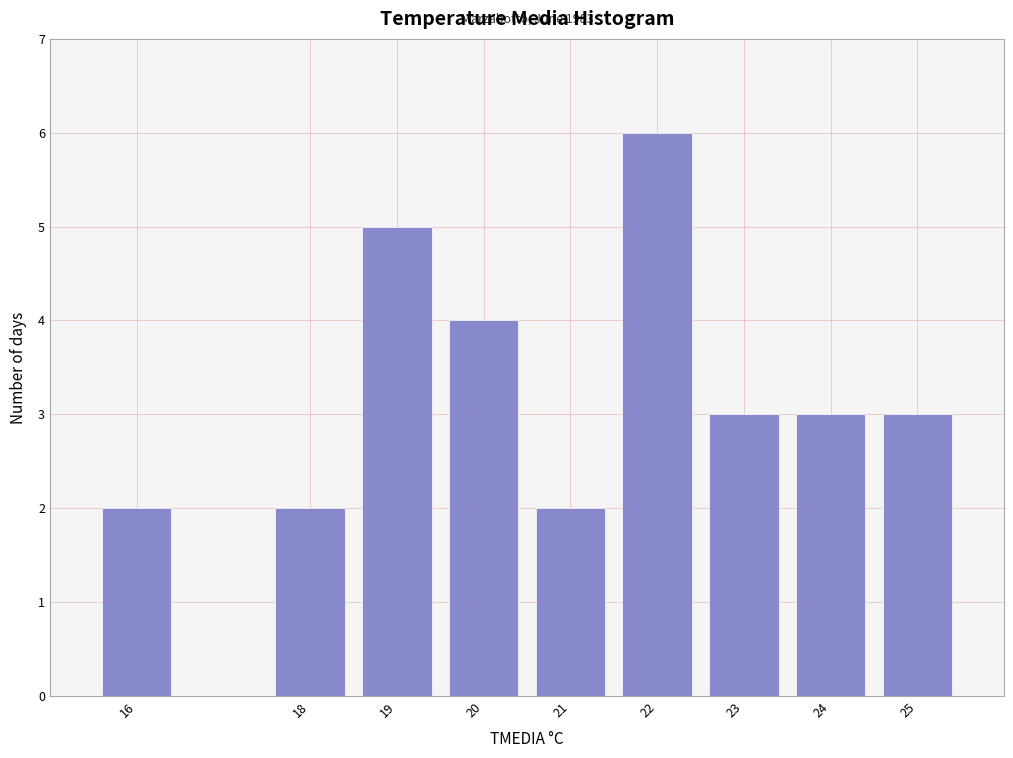

Over which range of the x-axis is the bar tallest?

21.5 to 22.5